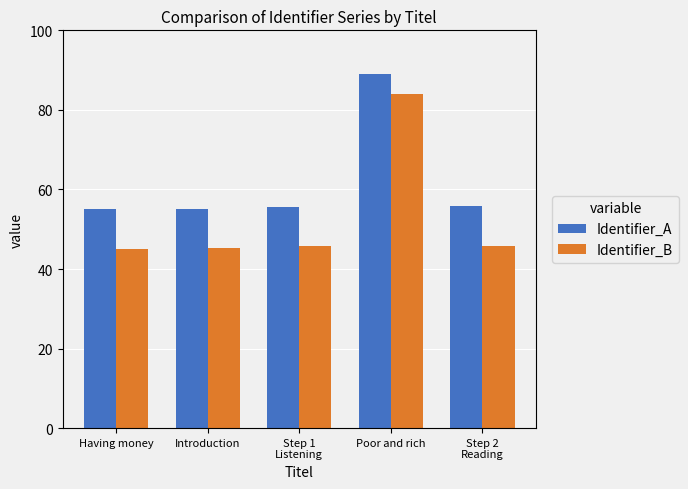

What is the lowest value of the Identifier_B series?

45.0